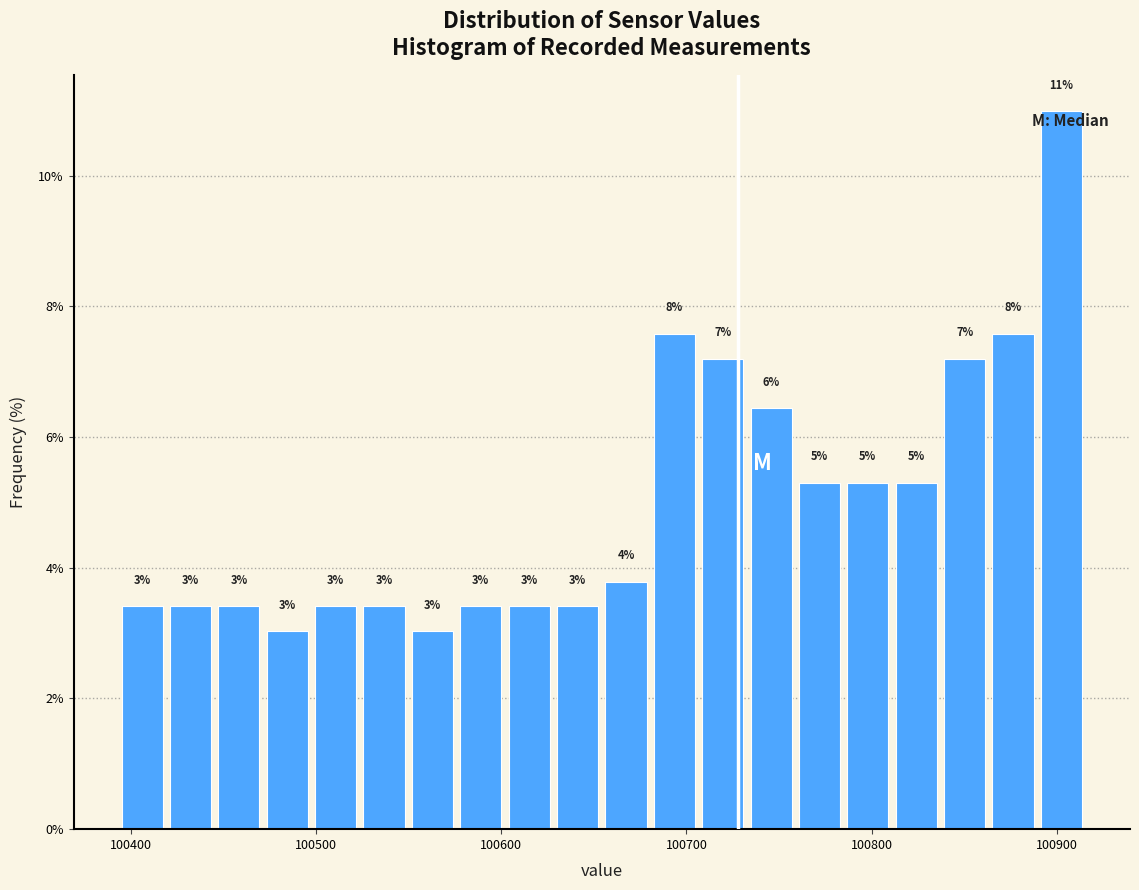

Around what value on the x-axis is the tallest bar? Give the approximate position of its centre, as read against the axis.

100900